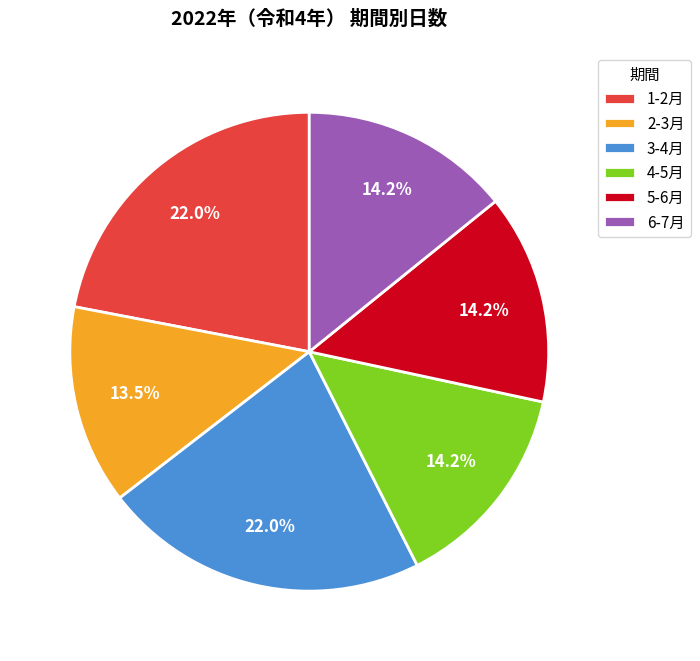

Which slice is the smallest?

2-3月